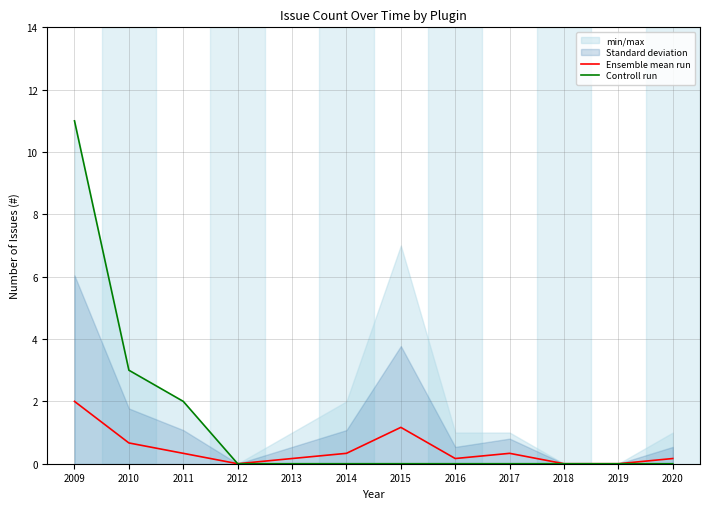

The value of Ensemble mean run at 2018 is 0.0. True or false?

True